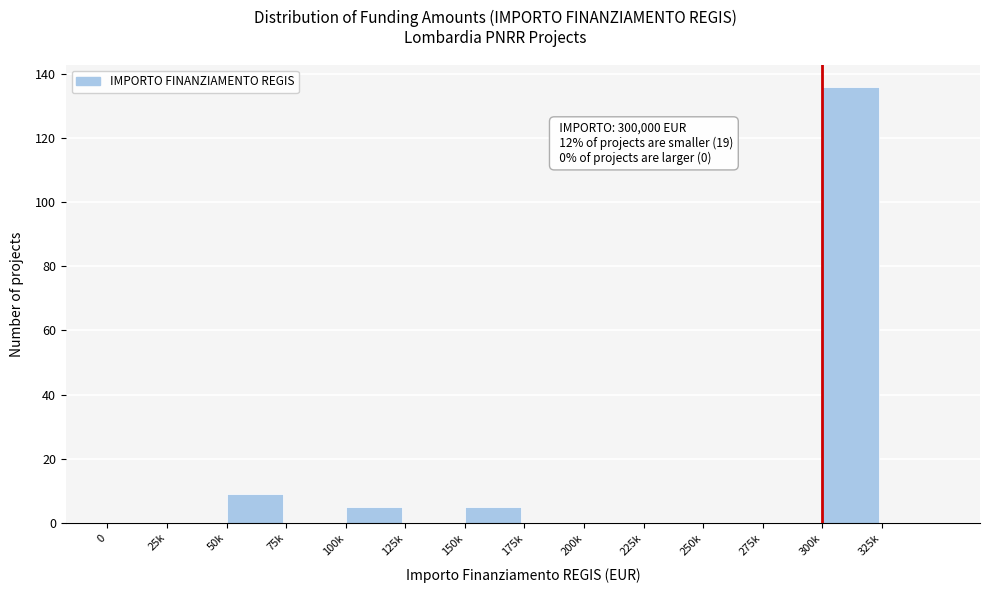

Reading right to left, what are all the values shown in this chart?

325k=0	300k=136	275k=0	250k=0	225k=0	200k=0	175k=0	150k=5	125k=0	100k=5	75k=0	50k=9	25k=0	0=0